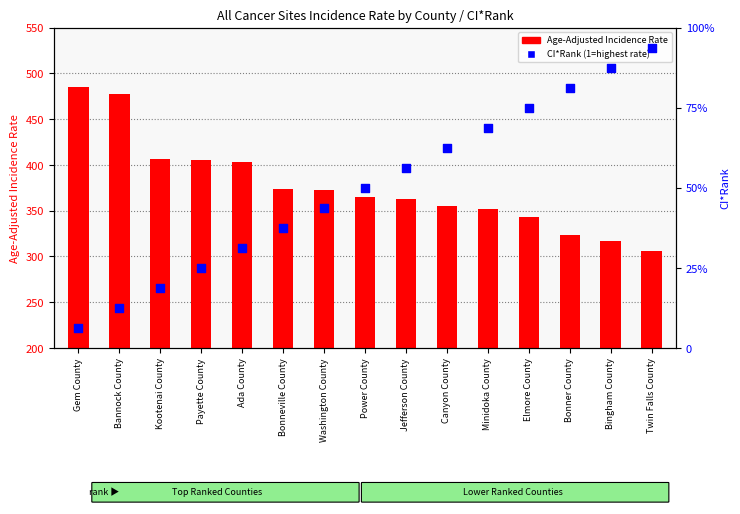

Which series has the widest spread of Y values?

Age-Adjusted Incidence Rate